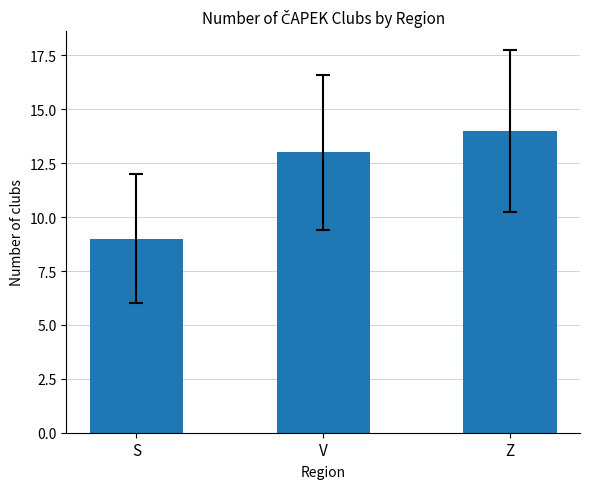

What is the average value?

12